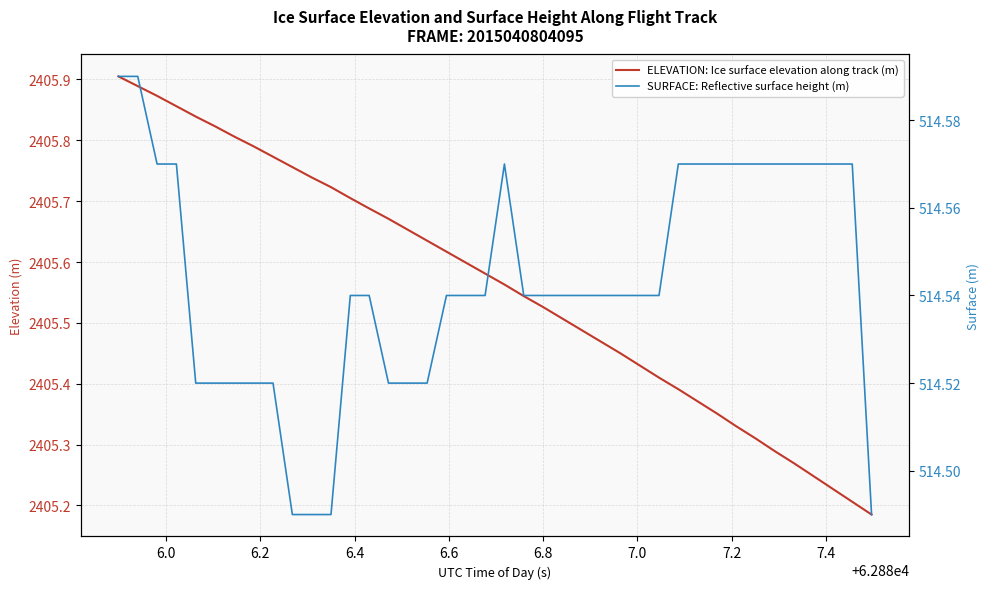

Is it true that SURFACE: Reflective surface height (m) equals 872.8 at 31?

False